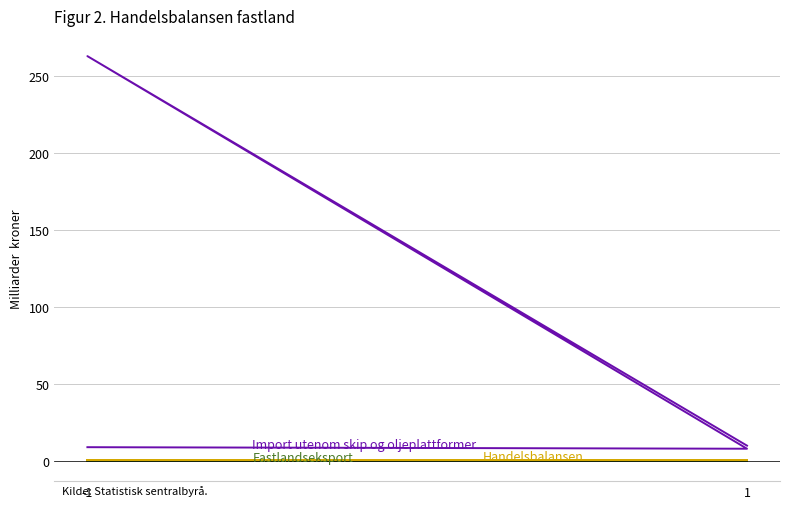

What is the maximum value shown in the chart?

263.0